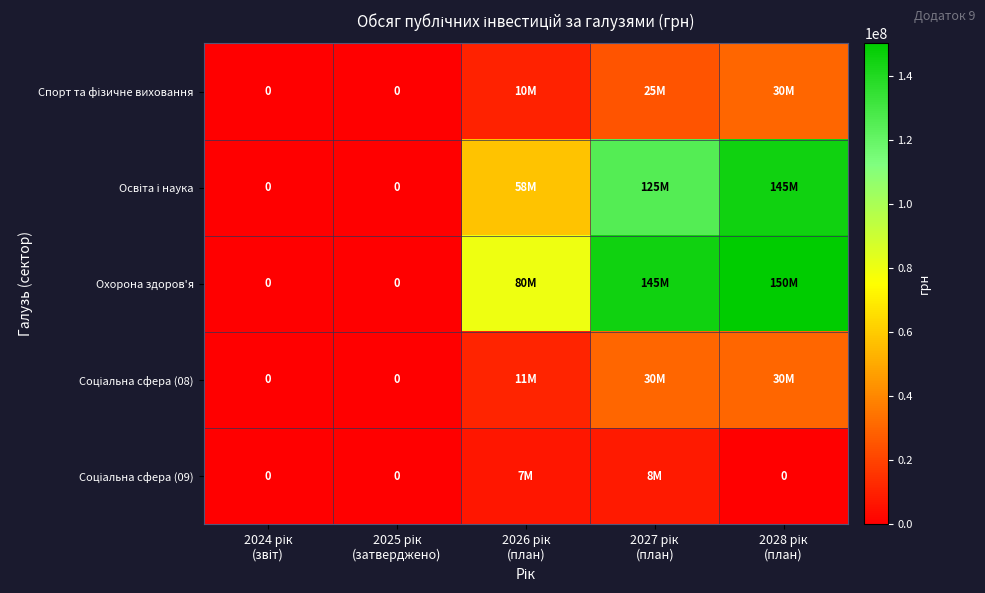

What is the highest value of the Соціальна сфера (08) series?

30000000